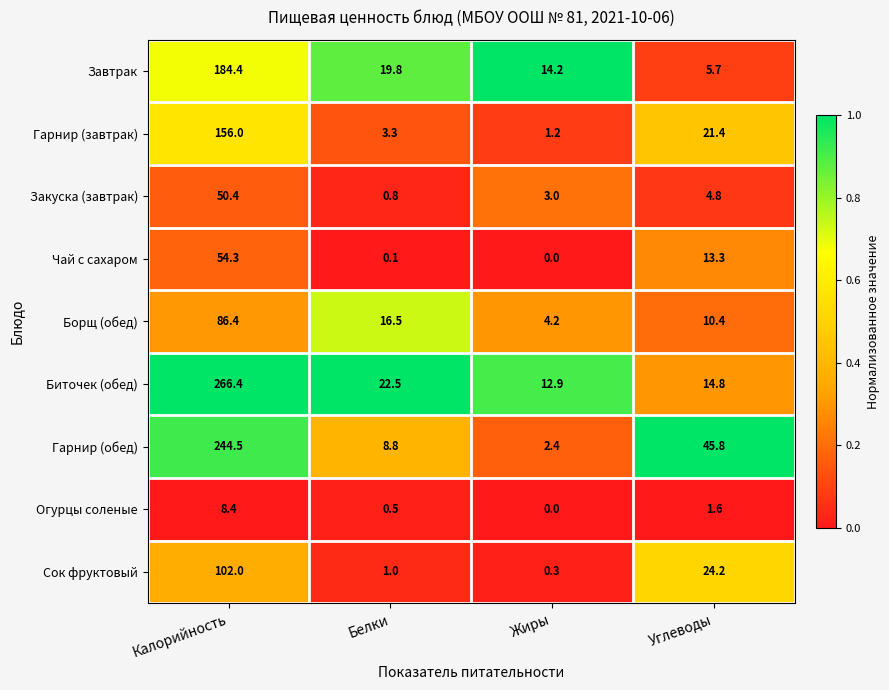

List the series in order of their peak value, highest first.

Биточек (обед), Гарнир (обед), Завтрак, Гарнир (завтрак), Сок фруктовый, Борщ (обед), Чай с сахаром, Закуска (завтрак), Огурцы соленые